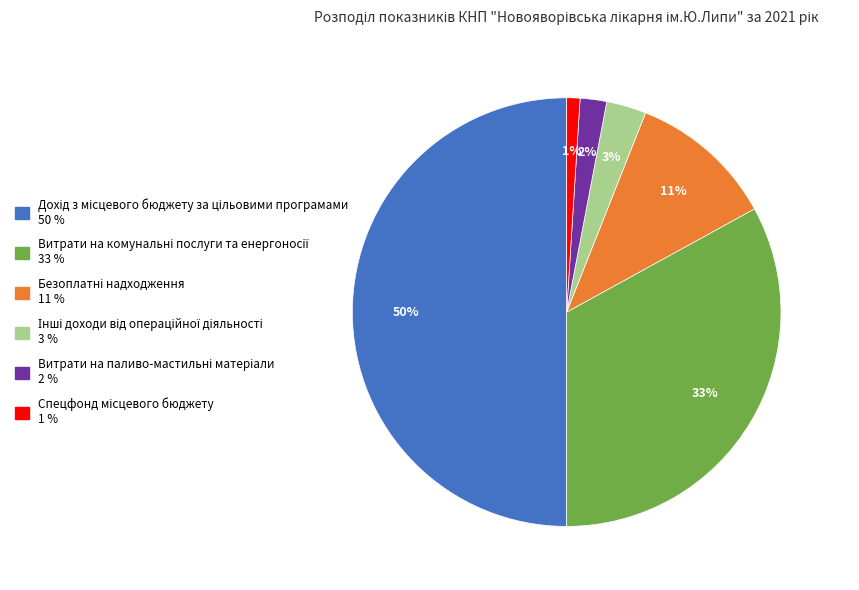

Count the number of slices in the pie.

6